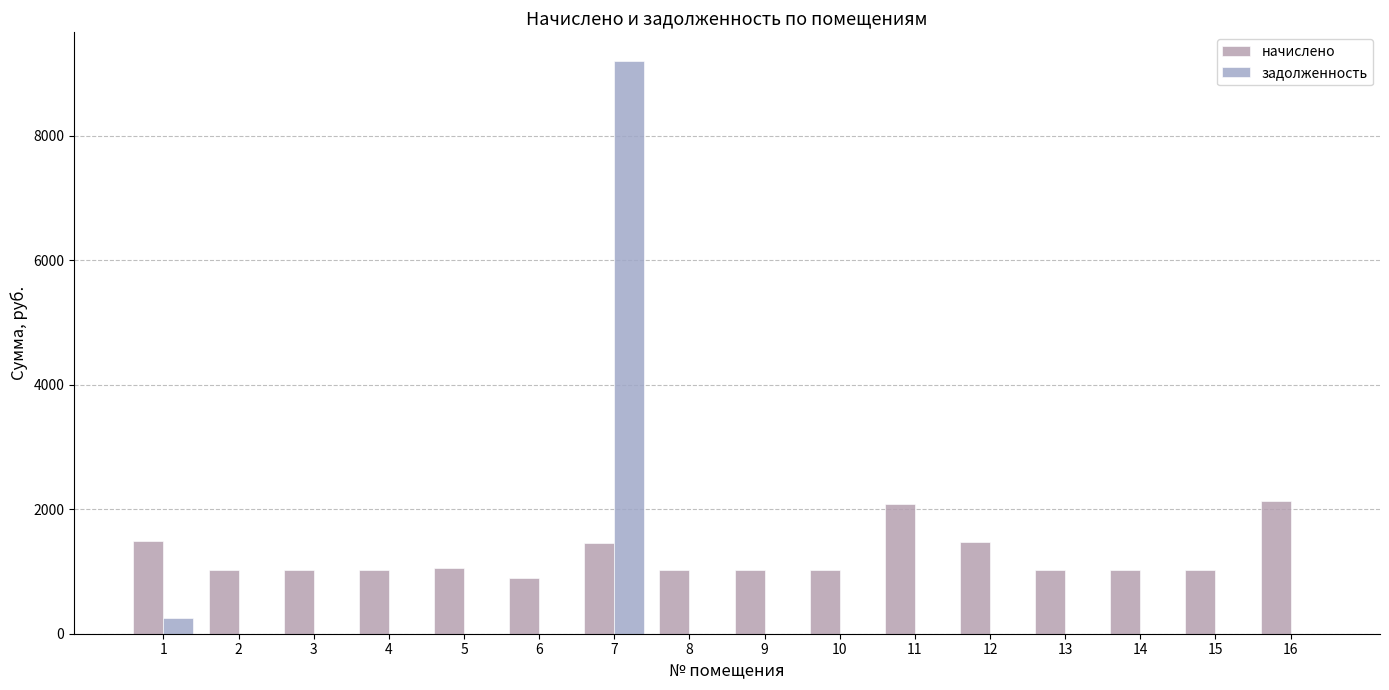

Count the number of categories in the chart.

16